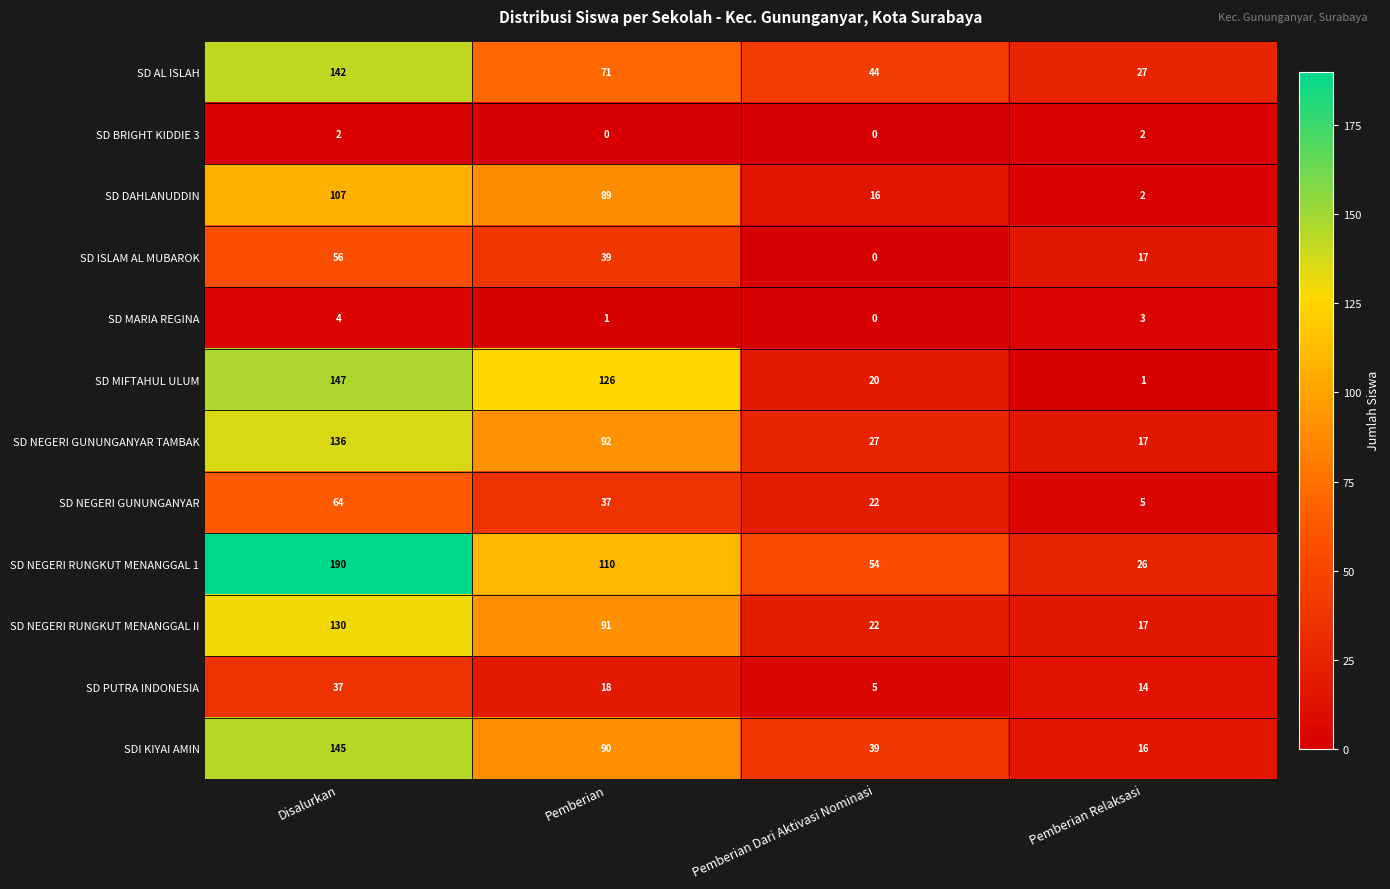

At which label does SD DAHLANUDDIN reach its peak?

Disalurkan